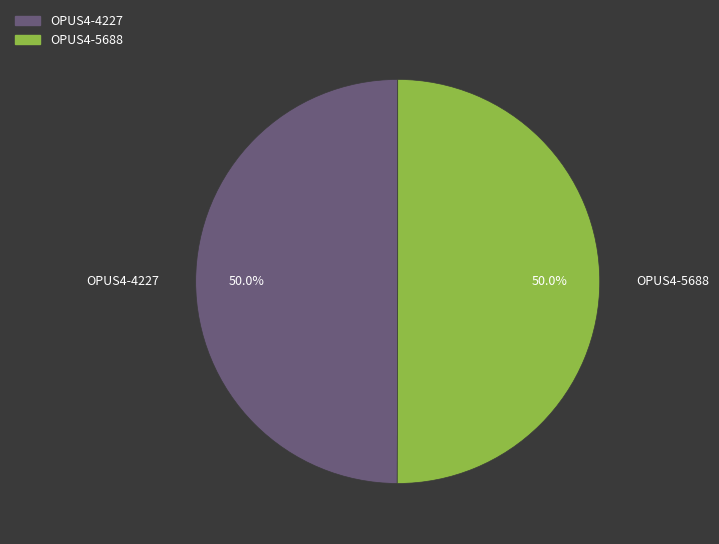

To the nearest percent, what is the combined percentage of OPUS4-4227 and OPUS4-5688?

100%